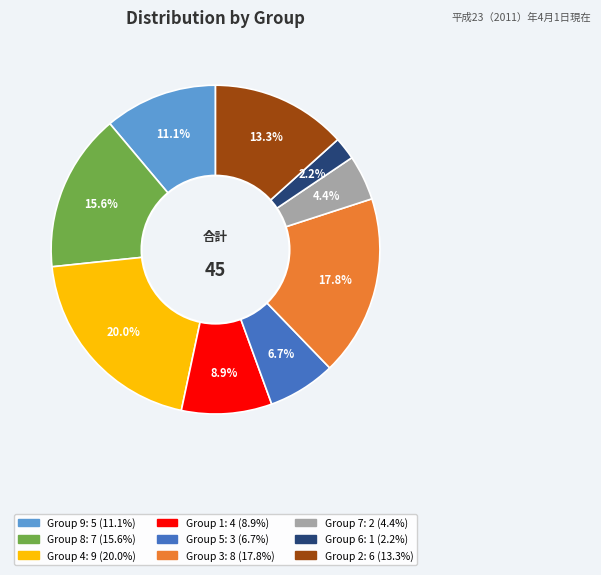

Is there a majority slice in this chart?

No